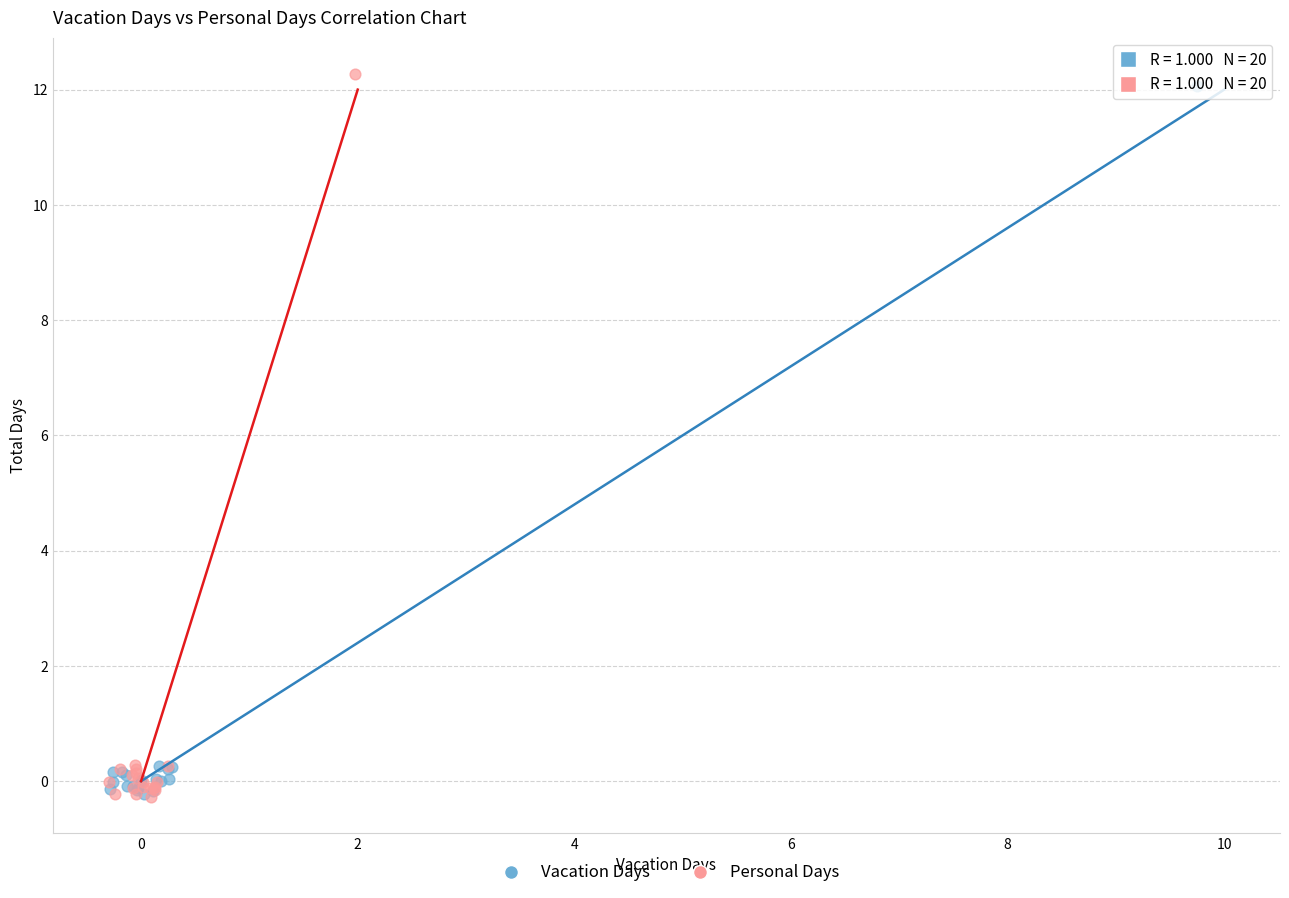

What are all the series names shown in the legend?

Vacation Days, Personal Days